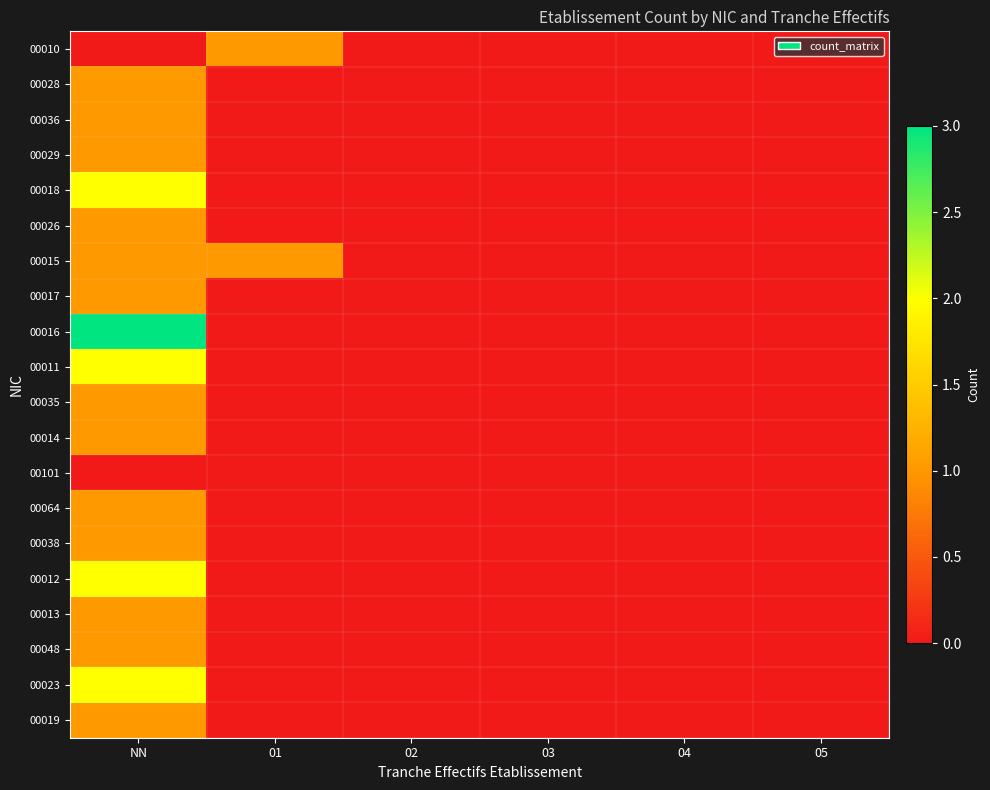

Which category has the lowest value across all series?

NN